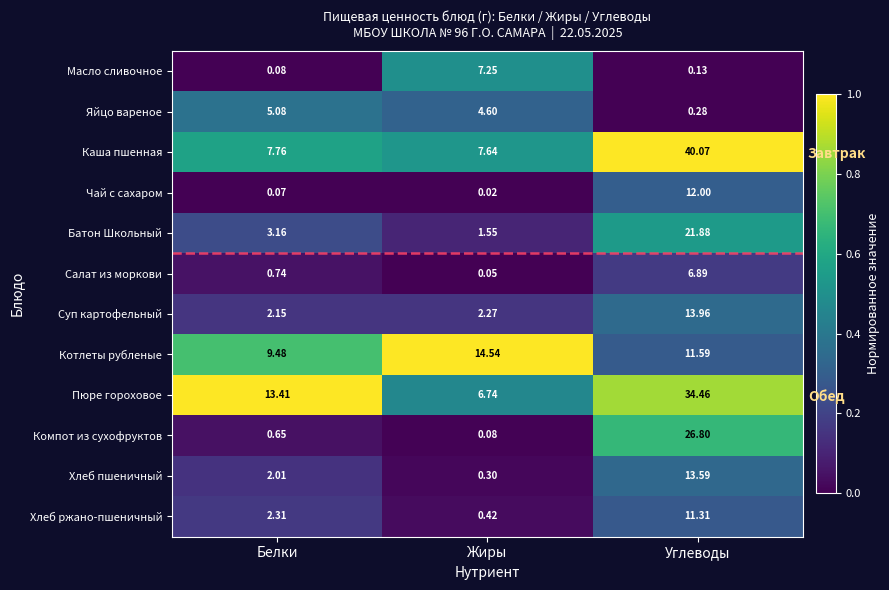

Is the value of Батон Школьный at Жиры greater than the value of Каша пшенная at Белки?

No